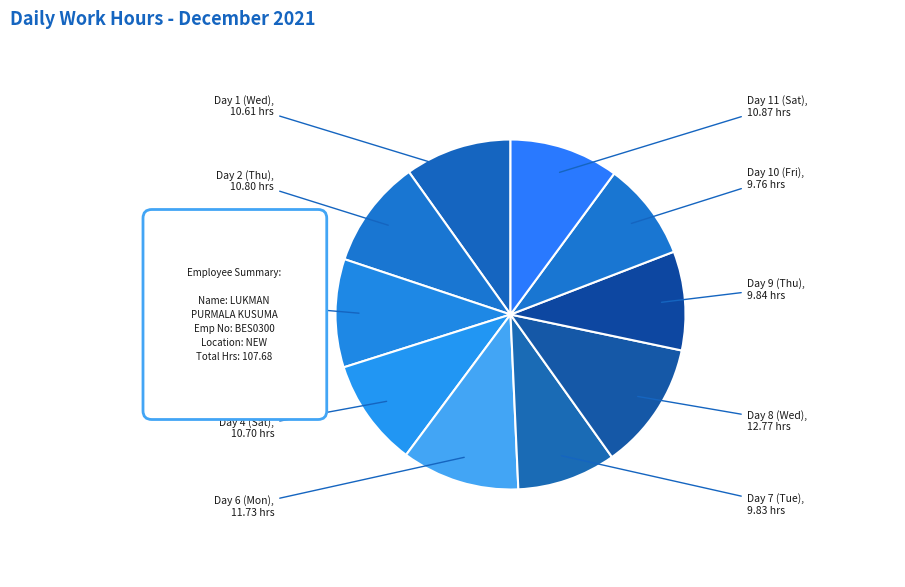

Between Day 8 (Wed) and Day 6 (Mon), which is larger?

Day 8 (Wed)